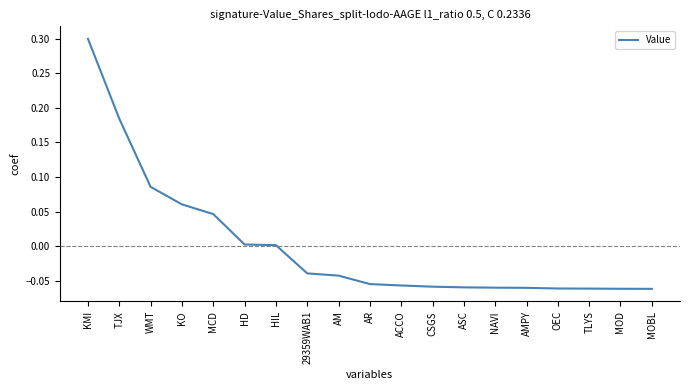

True or false: the data shows 0.0 at MCD.

True